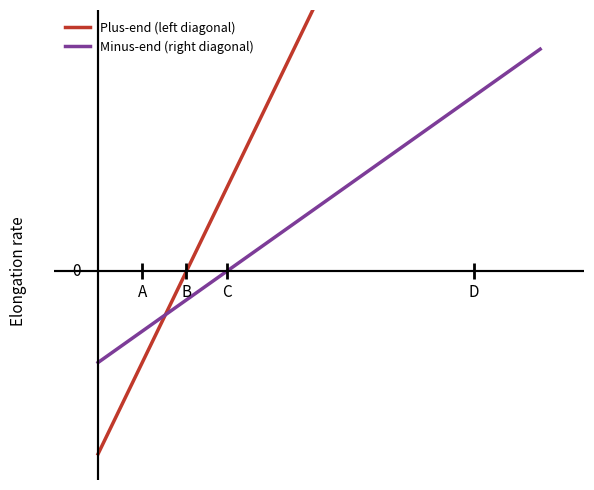

Which series has the largest range (max minus min)?

Plus-end (left diagonal)